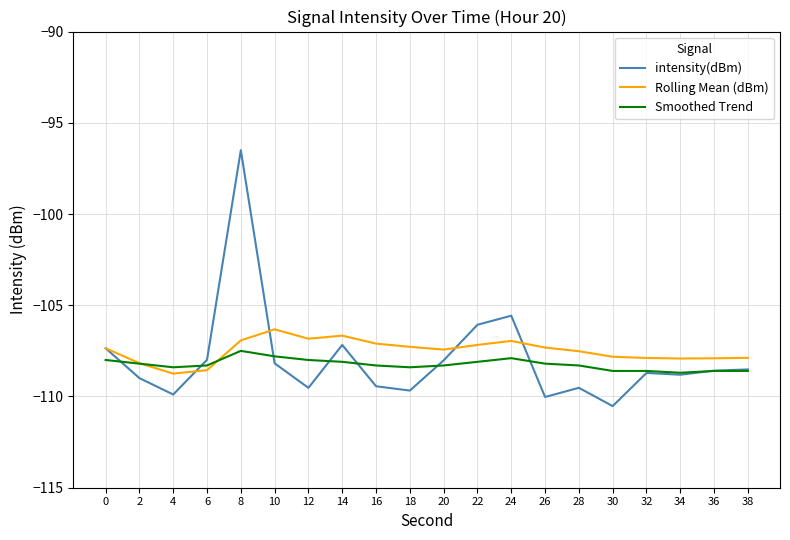

How many series are shown in this chart?

3